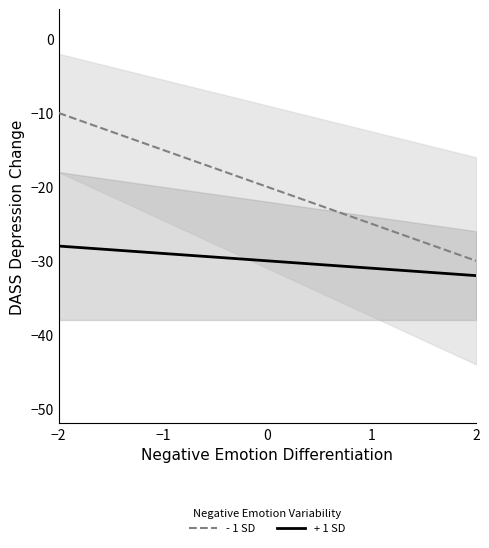

Where does the - 1 SD series first go above -19?

−2